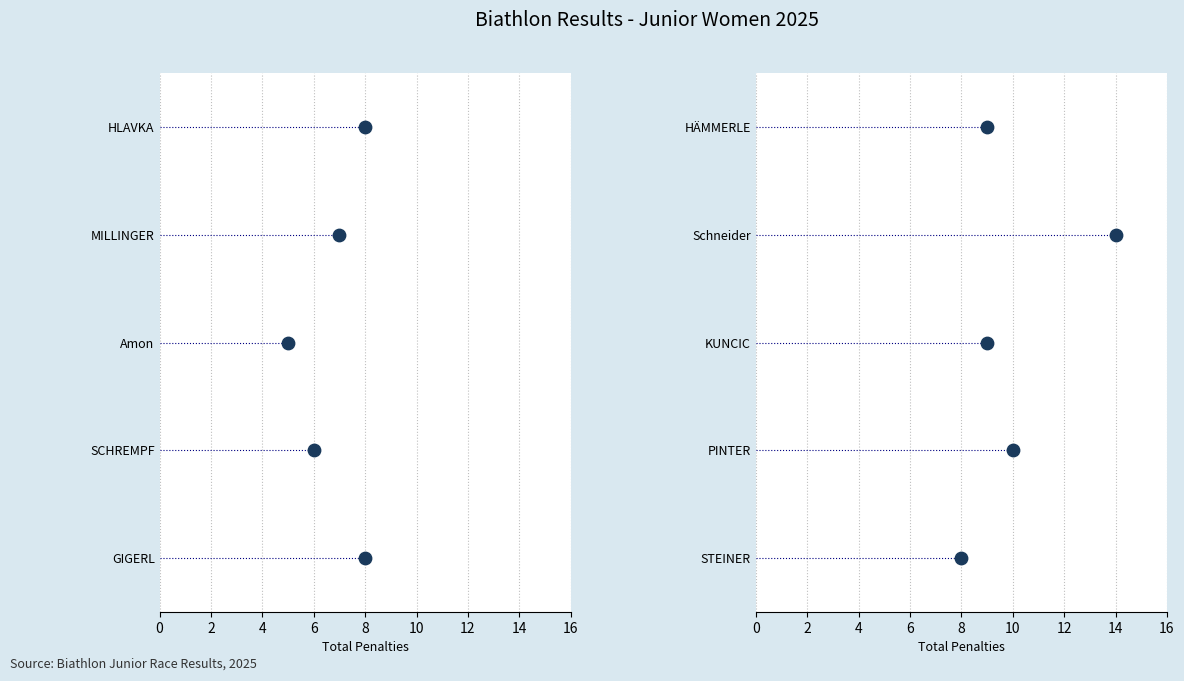

What is the change in value from 4 to 6?

+1